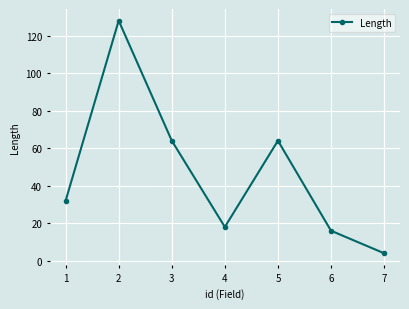

How many categories are shown in the chart?

7